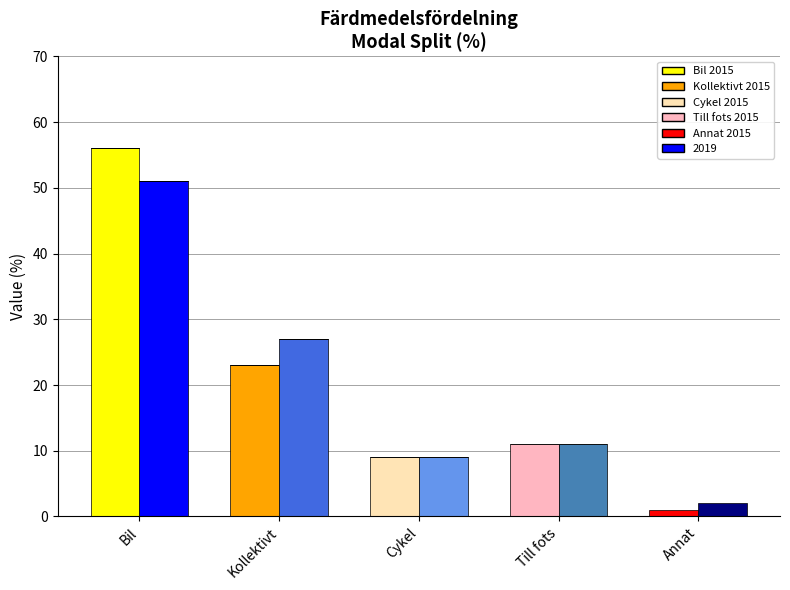

Are the bars horizontal?

No